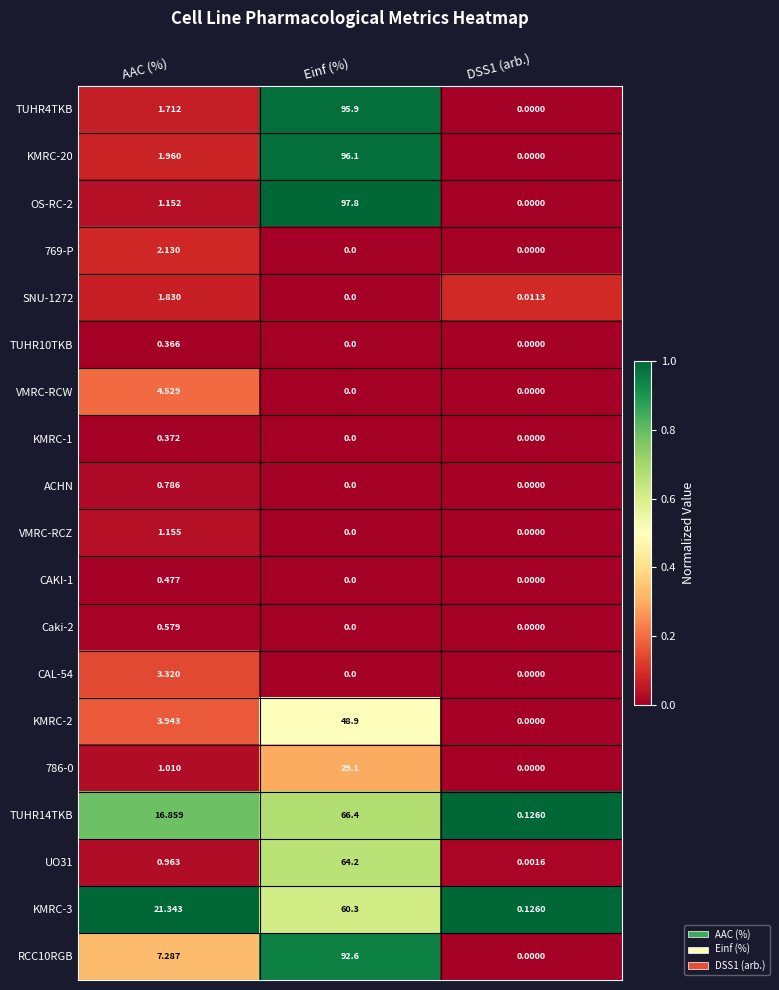

At which label is TUHR4TKB closest to 47?

AAC (%)